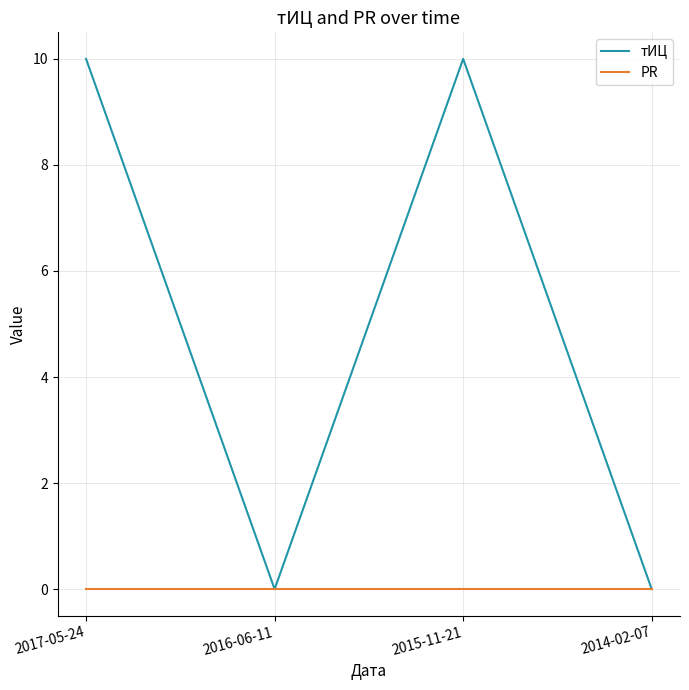

Count the тИЦ values in the range 0 to 10.

4